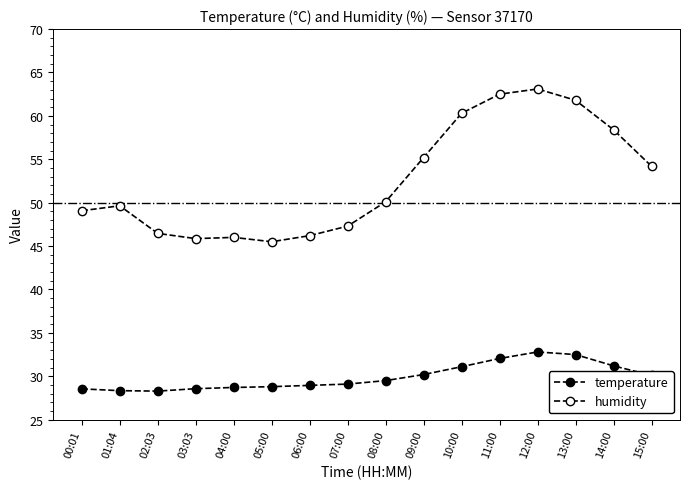

What is the spread (max minus min) of values at 06:00?

17.3